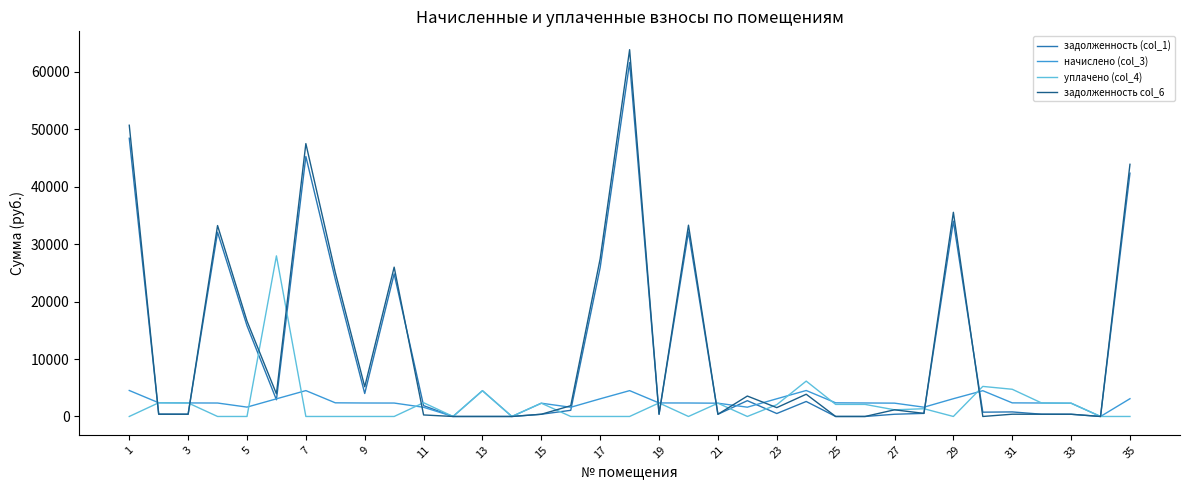

What are all the series names shown in the legend?

задолженность (col_1), начислено (col_3), уплачено (col_4), задолженность col_6